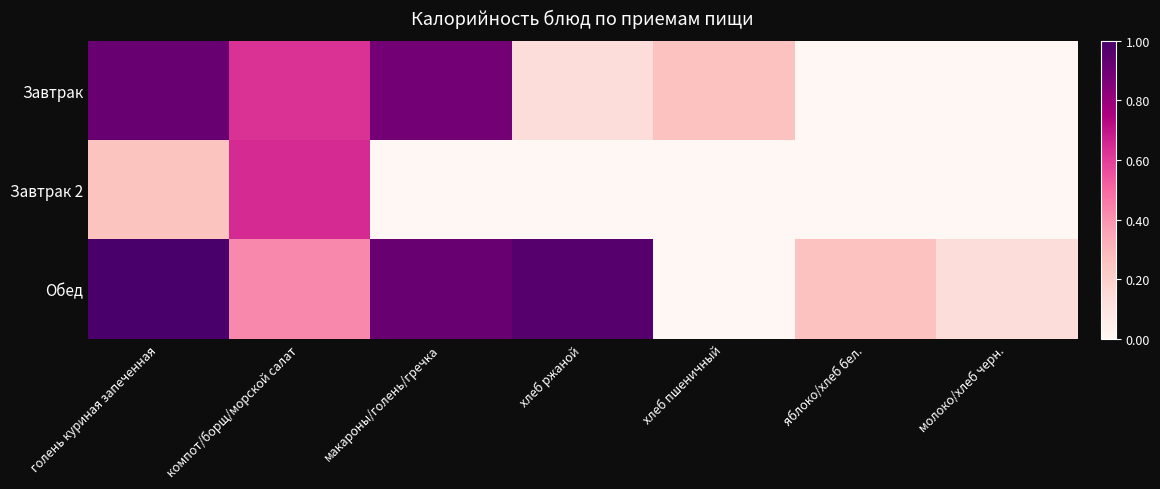

Reading left to right, extract all data points from this chart.

Завтрак: голень куриная запеченная=0.9	компот/борщ/морской салат=0.6	макароны/голень/гречка=0.9	хлеб ржаной=0.1	хлеб пшеничный=0.3	яблоко/хлеб бел.=0.0	молоко/хлеб черн.=0.0
Завтрак 2: голень куриная запеченная=0.3	компот/борщ/морской салат=0.6	макароны/голень/гречка=0.0	хлеб ржаной=0.0	хлеб пшеничный=0.0	яблоко/хлеб бел.=0.0	молоко/хлеб черн.=0.0
Обед: голень куриная запеченная=1.0	компот/борщ/морской салат=0.4	макароны/голень/гречка=0.9	хлеб ржаной=1.0	хлеб пшеничный=0.0	яблоко/хлеб бел.=0.3	молоко/хлеб черн.=0.1